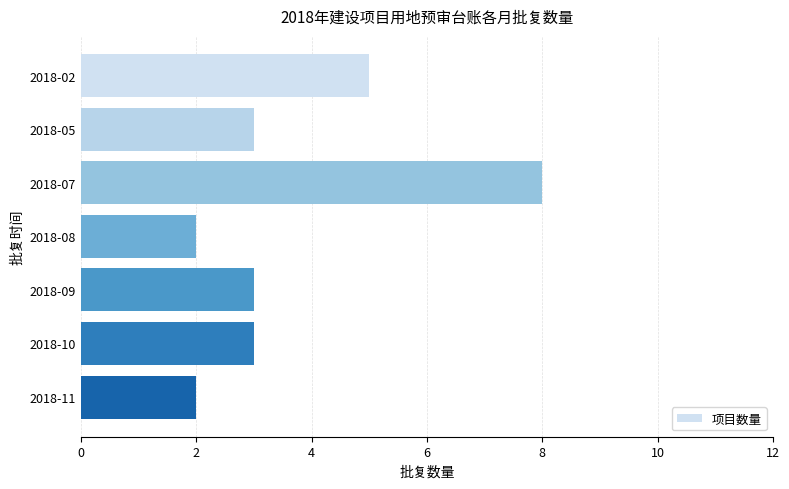

What is the difference between the maximum and minimum values?

6